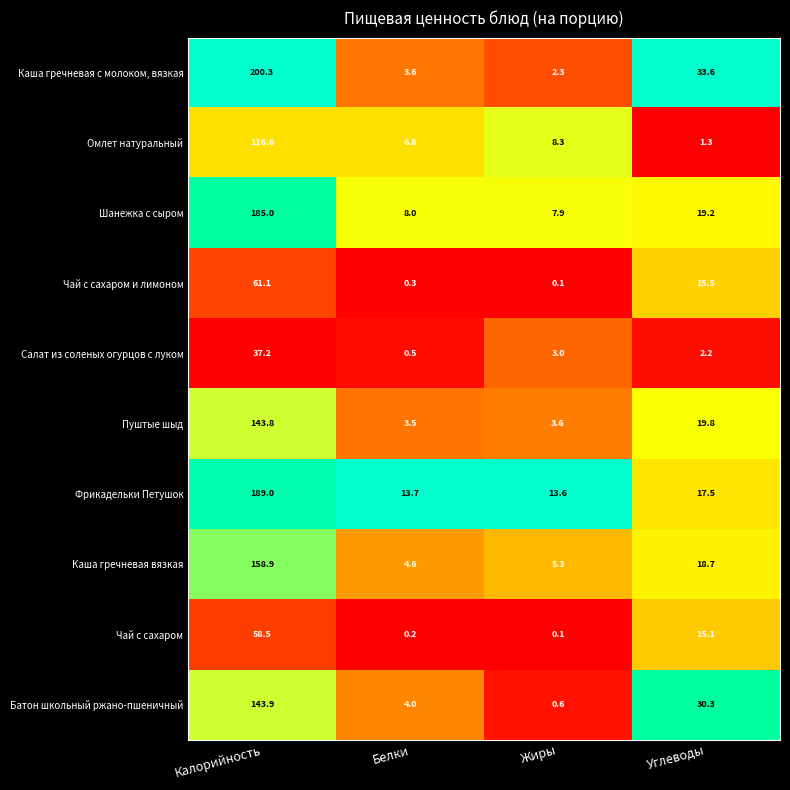

What is the difference between the highest and lowest values at Белки?

13.5